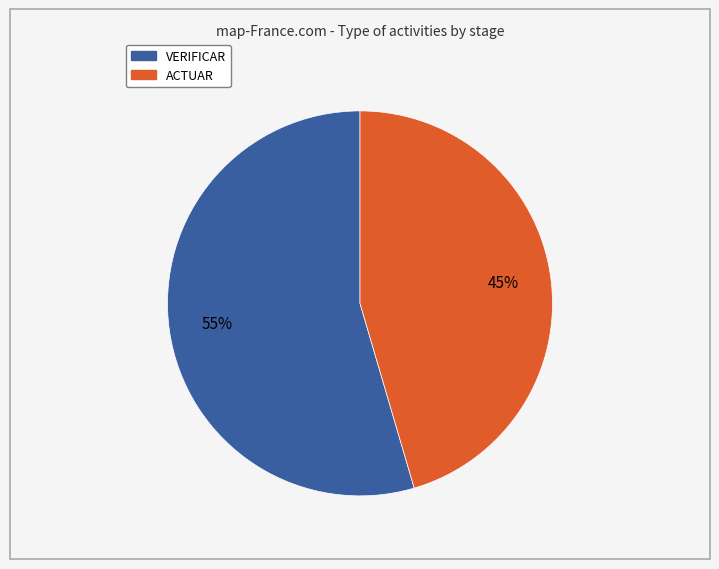

To the nearest percent, what portion does ACTUAR represent?

45%